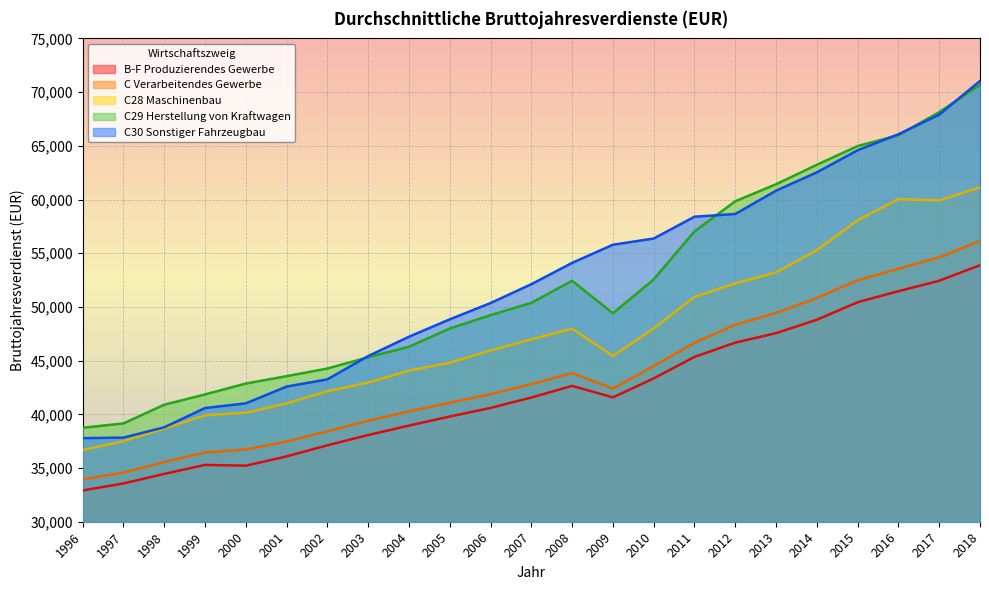

Reading right to left, transcribe all the data shown in this chart.

B-F Produzierendes Gewerbe: 2018=53884	2017=52435	2016=51464	2015=50438	2014=48807	2013=47559	2012=46674	2011=45347	2010=43343	2009=41578	2008=42648	2007=41566	2006=40594	2005=39797	2004=38948	2003=38072	2002=37115	2001=36084	2000=35221	1999=35290	1998=34454	1997=33567	1996=32913
C Verarbeitendes Gewerbe: 2018=56143	2017=54625	2016=53550	2015=52495	2014=50835	2013=49440	2012=48342	2011=46659	2010=44496	2009=42392	2008=43845	2007=42817	2006=41889	2005=41079	2004=40276	2003=39400	2002=38417	2001=37472	2000=36730	1999=36451	1998=35560	1997=34566	1996=33958
C28 Maschinenbau: 2018=61140	2017=59913	2016=60034	2015=58064	2014=55288	2013=53219	2012=52186	2011=50938	2010=47988	2009=45439	2008=47969	2007=46987	2006=45944	2005=44806	2004=44068	2003=42956	2002=42152	2001=41019	2000=40154	1999=39907	1998=38667	1997=37500	1996=36678
C29 Herstellung von Kraftwagen: 2018=70676	2017=68131	2016=65989	2015=64977	2014=63235	2013=61422	2012=59837	2011=57034	2010=52564	2009=49408	2008=52433	2007=50381	2006=49231	2005=47988	2004=46287	2003=45316	2002=44265	2001=43553	2000=42867	1999=41853	1998=40894	1997=39153	1996=38748
C30 Sonstiger Fahrzeugbau: 2018=71038	2017=67899	2016=66078	2015=64585	2014=62531	2013=60823	2012=58652	2011=58399	2010=56367	2009=55790	2008=54101	2007=52114	2006=50360	2005=48844	2004=47226	2003=45422	2002=43257	2001=42583	2000=41021	1999=40585	1998=38792	1997=37832	1996=37781